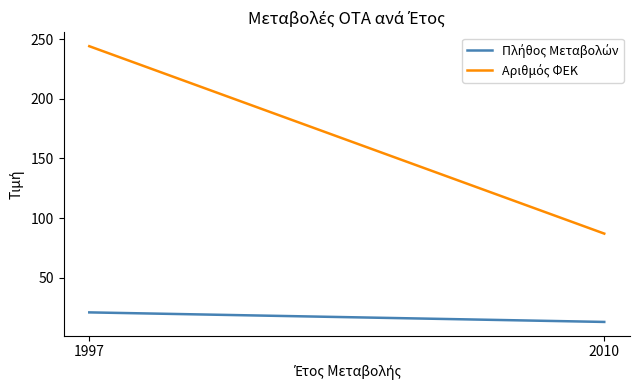

The value of Πλήθος Μεταβολών at 1997 is 31. True or false?

False